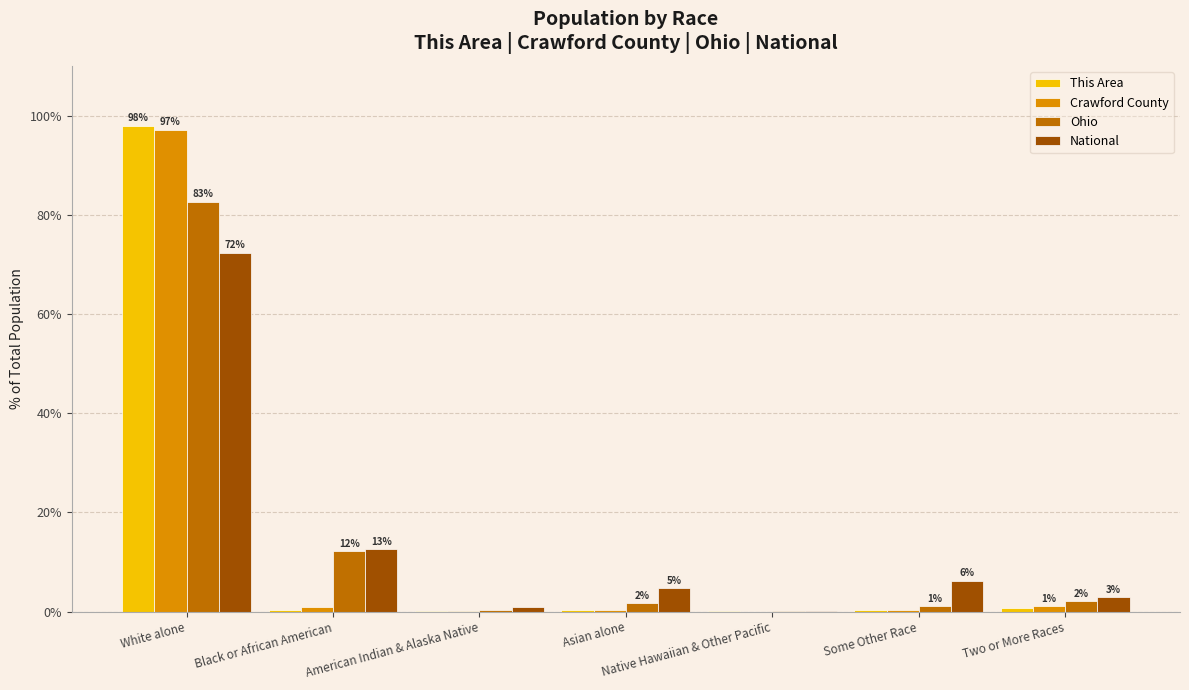

What is the average value of the National series?

14.3